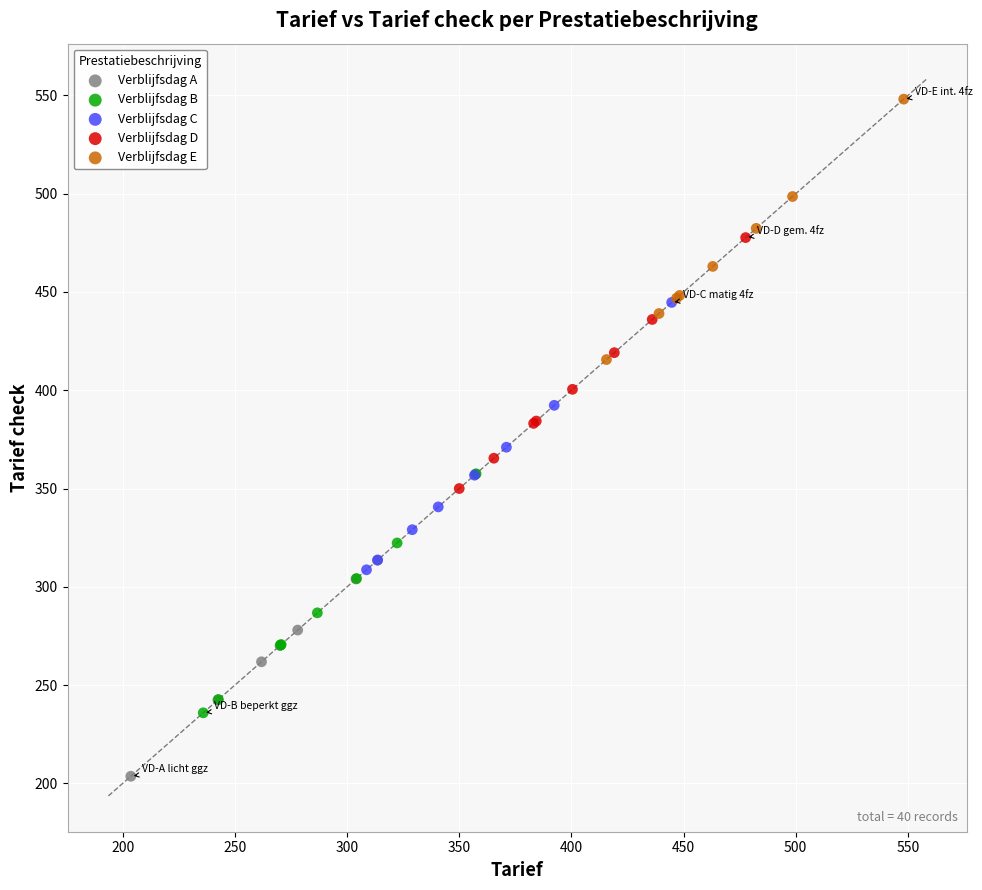

What are all the series names shown in the legend?

Verblijfsdag A, Verblijfsdag B, Verblijfsdag C, Verblijfsdag D, Verblijfsdag E